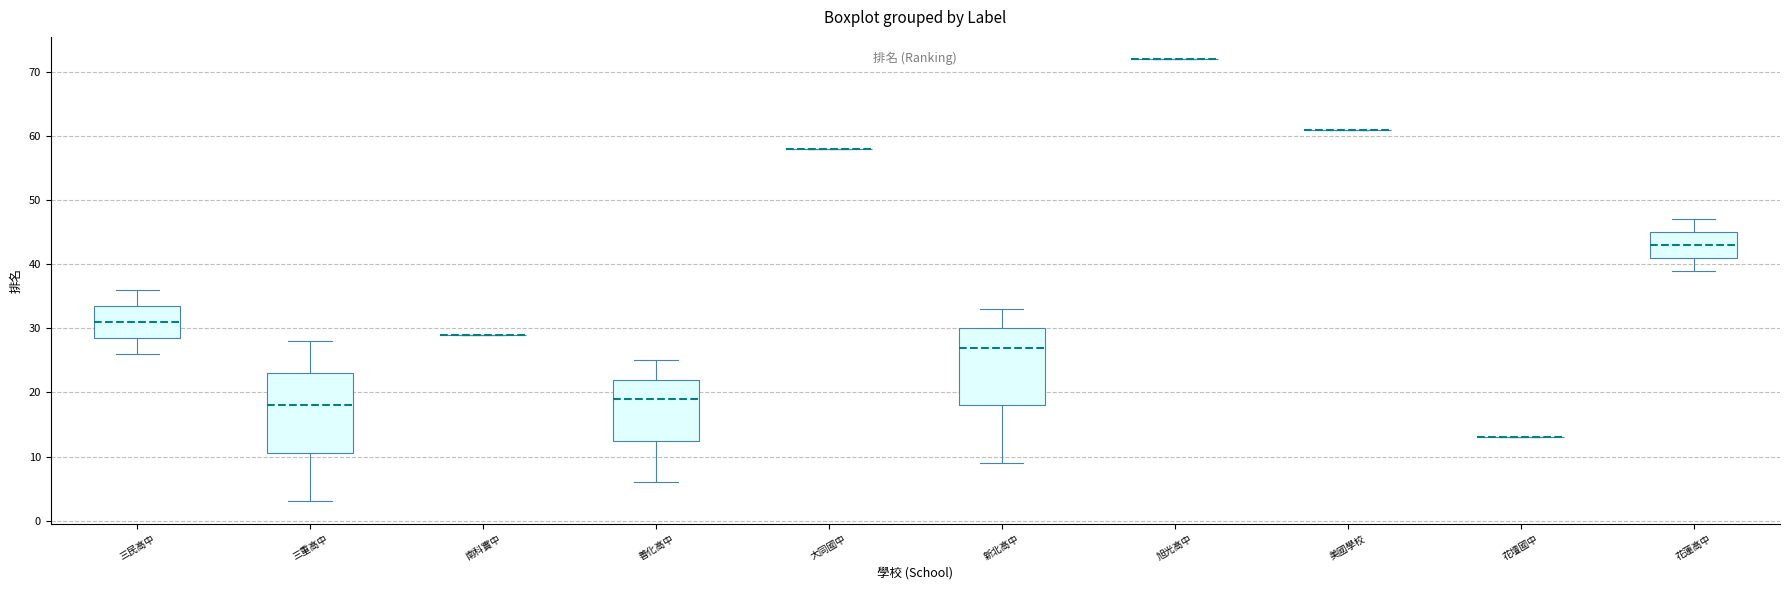

Reading left to right, transcribe this box plot: for each box, give where its median line is, the range the box spans, and where its two whiskers end, as read against the y-axis. The values are not printed on the chart, so give them approximately, as read against the axis.

三民高中: median 31, box 29 to 34, whiskers 26 to 36
三重高中: median 18, box 11 to 23, whiskers 3 to 28
南科實中: box collapsed to a line at 29, whiskers 29 to 29
善化高中: median 19, box 13 to 22, whiskers 6 to 25
大同國中: box collapsed to a line at 58, whiskers 58 to 58
新北高中: median 27, box 18 to 30, whiskers 9 to 33
旭光高中: box collapsed to a line at 72, whiskers 72 to 72
美國學校: box collapsed to a line at 61, whiskers 61 to 61
花壇國中: box collapsed to a line at 13, whiskers 13 to 13
花蓮高中: median 43, box 41 to 45, whiskers 39 to 47